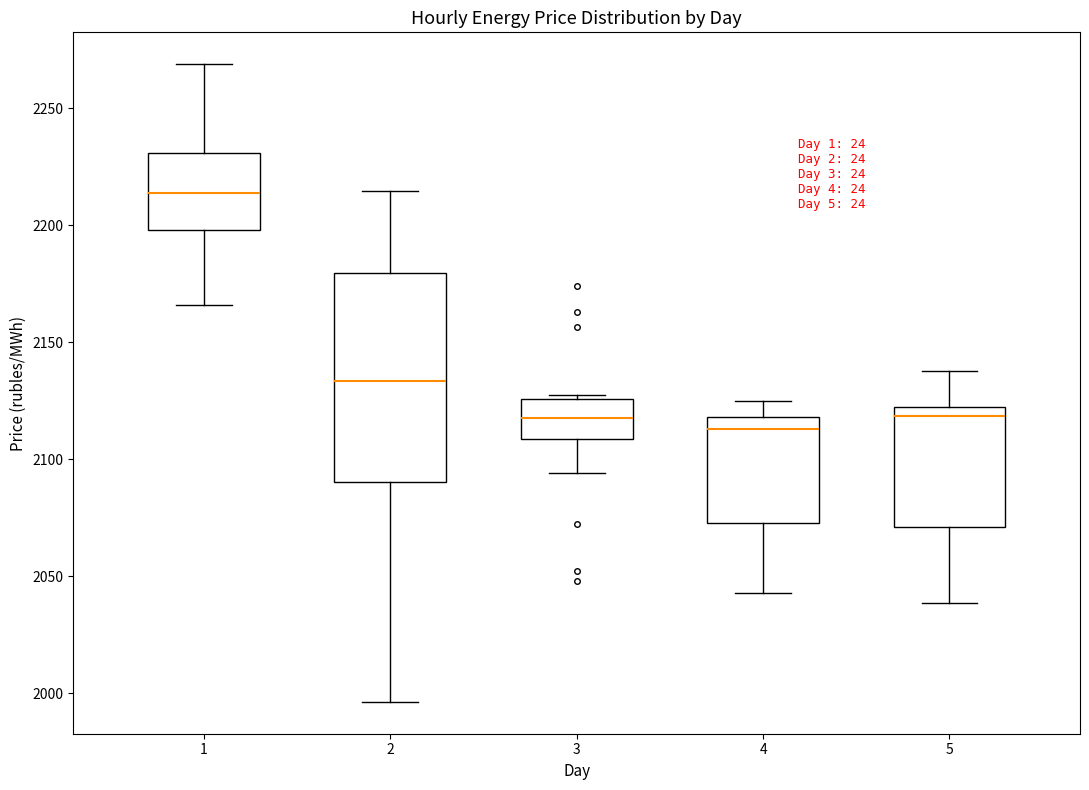

Which box is the tallest, from its lower edge to its upper edge?

2